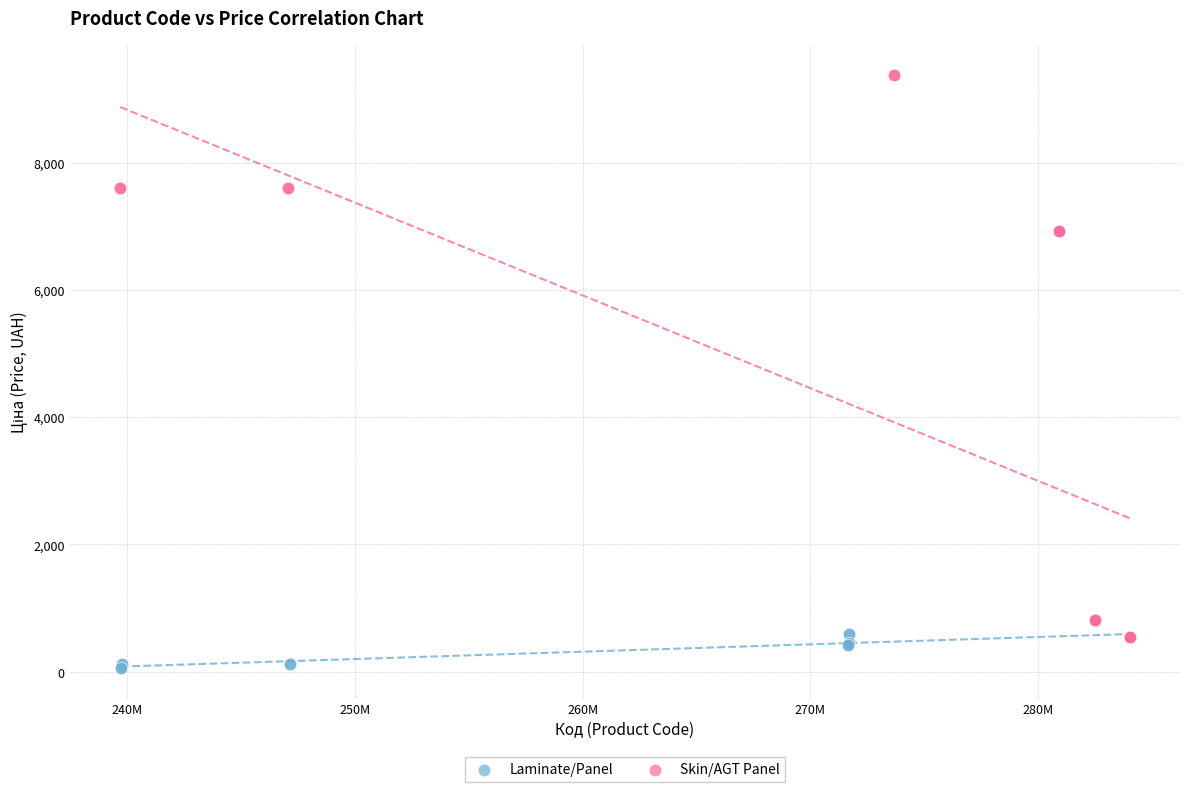

Which series has the widest spread of Y values?

Skin/AGT Panel